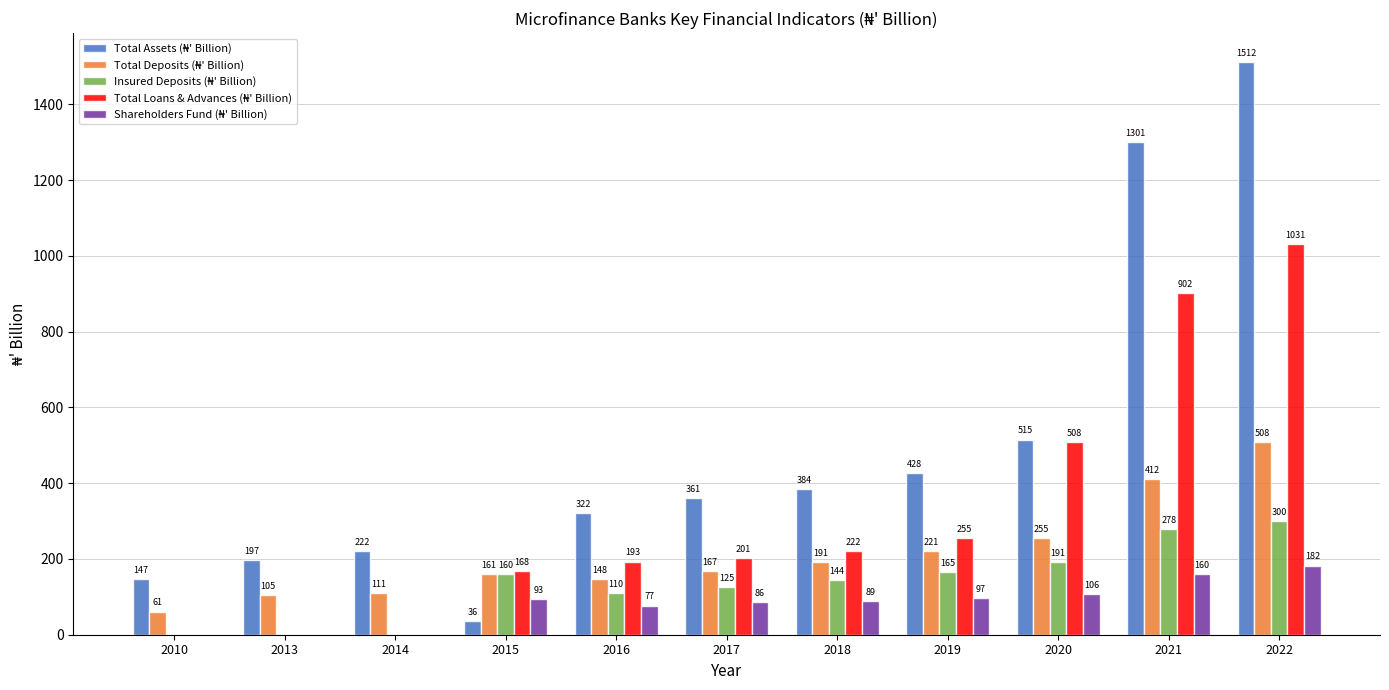

What is the maximum value shown in the chart?

1512.1